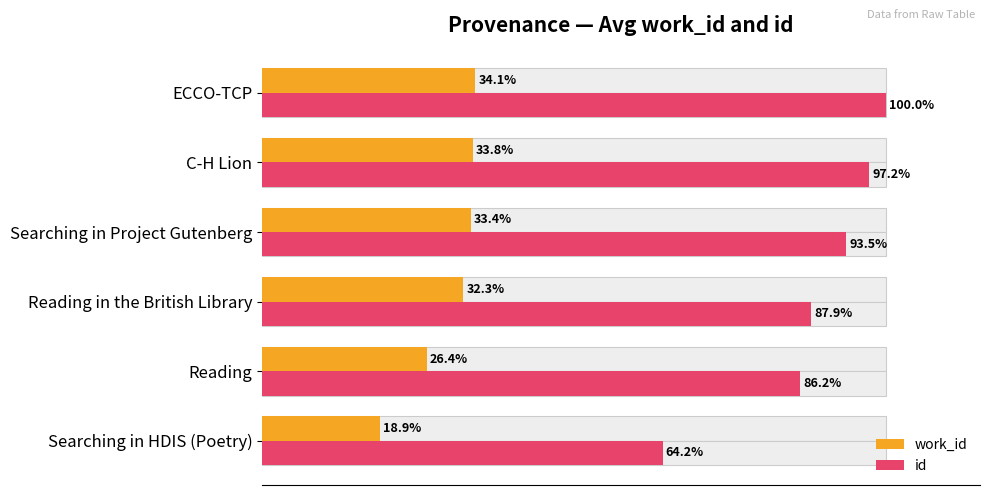

Between Searching in Project Gutenberg and Reading in the British Library, which is larger?

Searching in Project Gutenberg